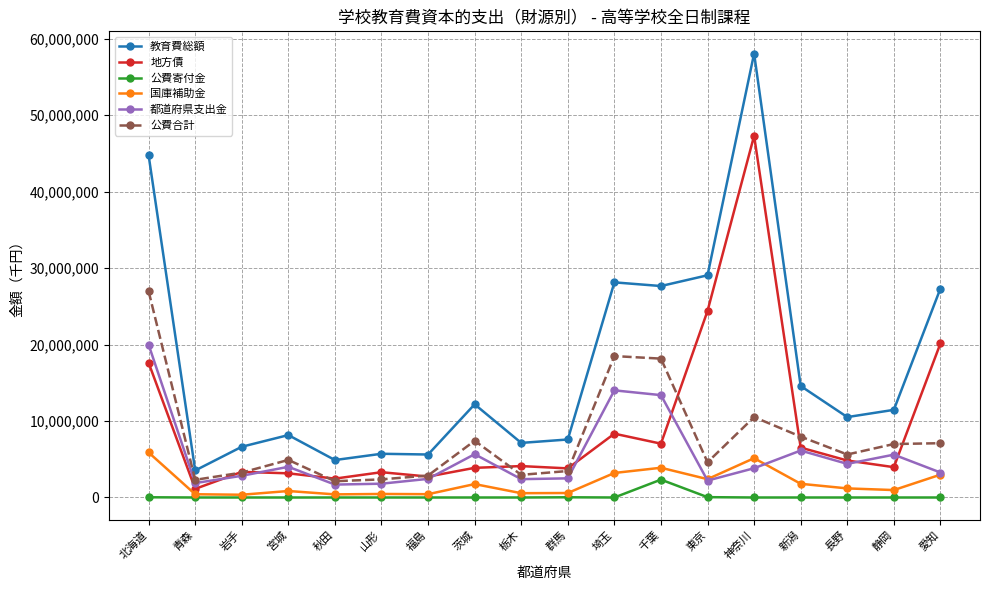

Between 福島 and 千葉, which series saw the biggest shift?

教育費総額